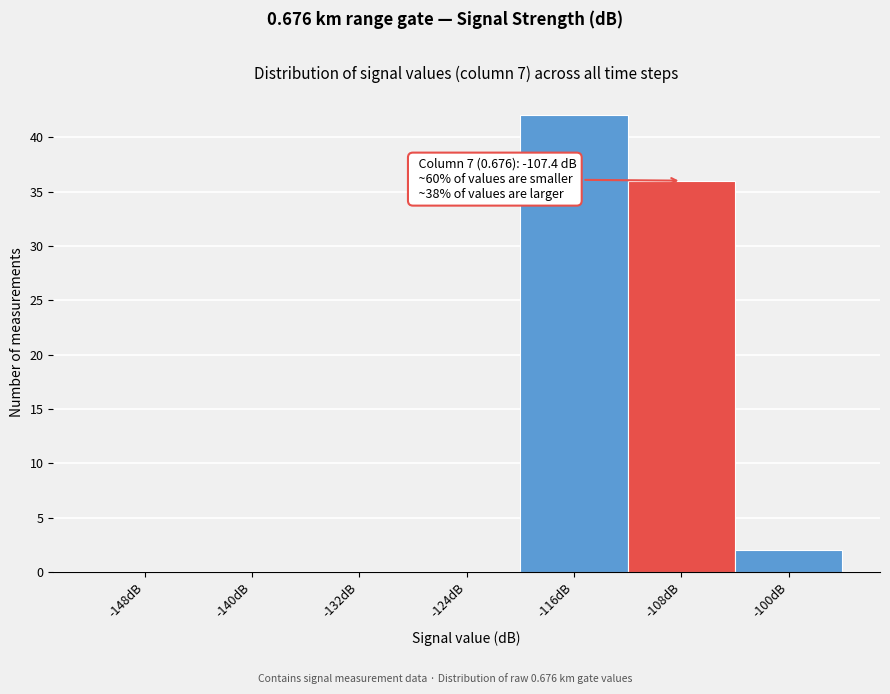

Reading left to right, list all the values displayed in this chart.

-148dB=0	-140dB=0	-132dB=0	-124dB=0	-116dB=42	-108dB=36	-100dB=2